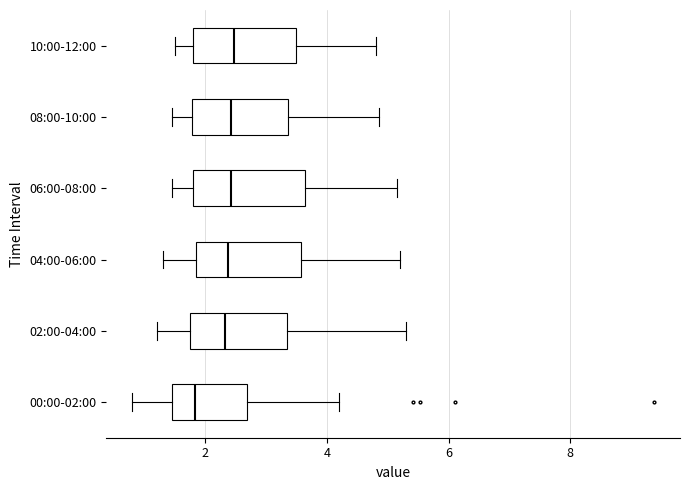

Where does the median line of the box for 04:00-06:00 sit on the x-axis? The values are not printed on the chart, so give them approximately, as read against the axis.

2.4